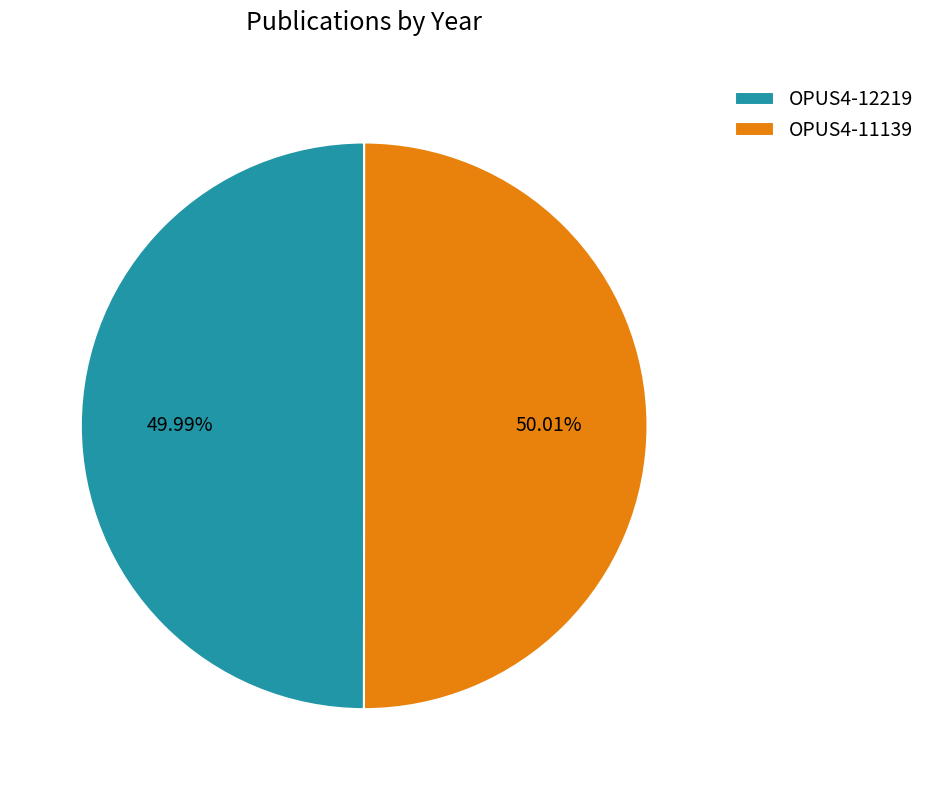

Is there a majority slice in this chart?

Yes